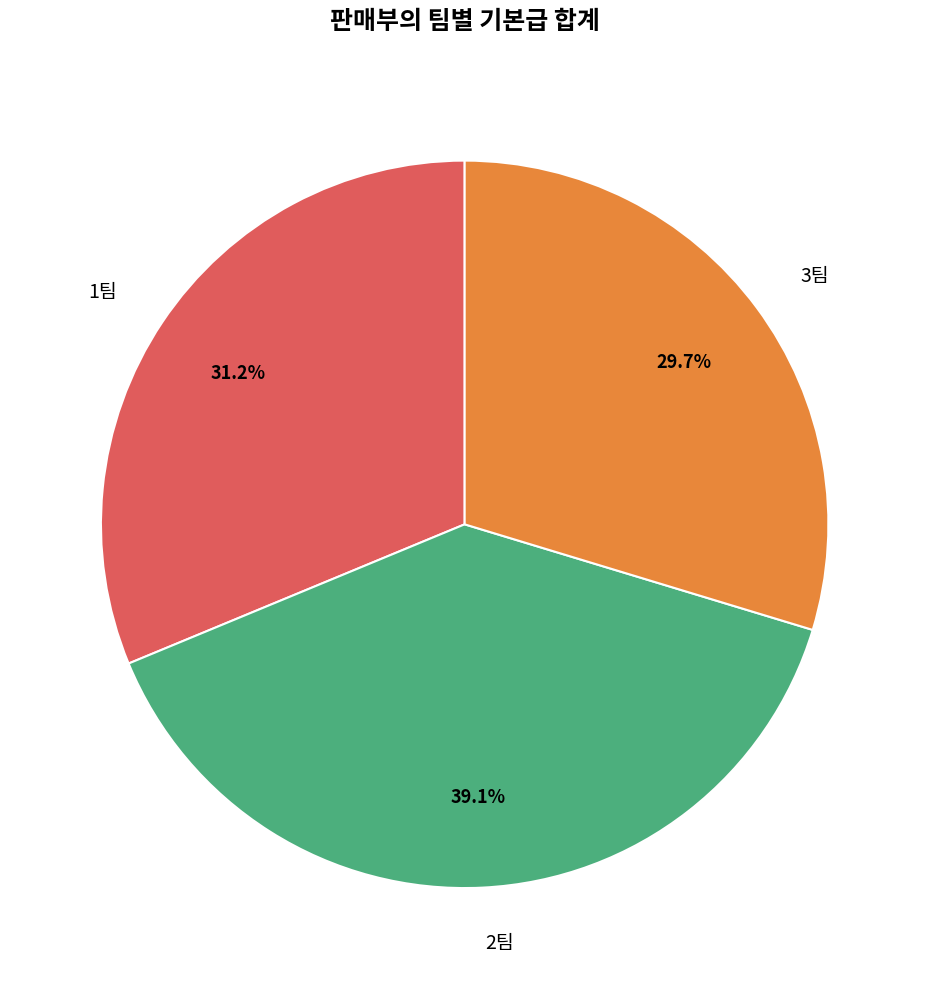

What percentage is the 1팀 slice, to the nearest percent?

31%